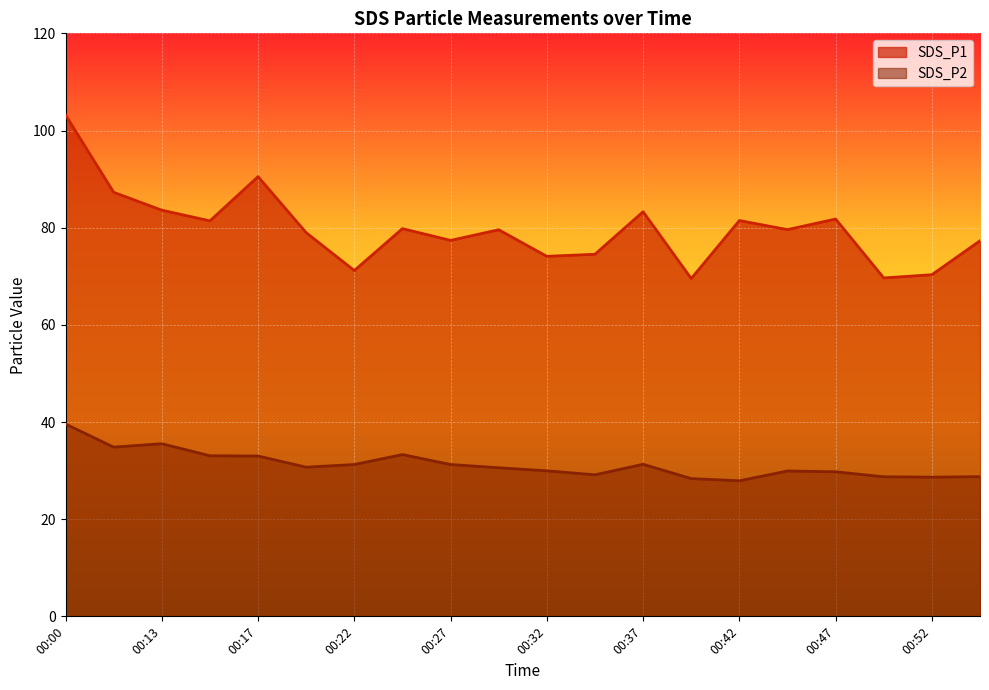

What is the average value of the SDS_P1 series?

79.7